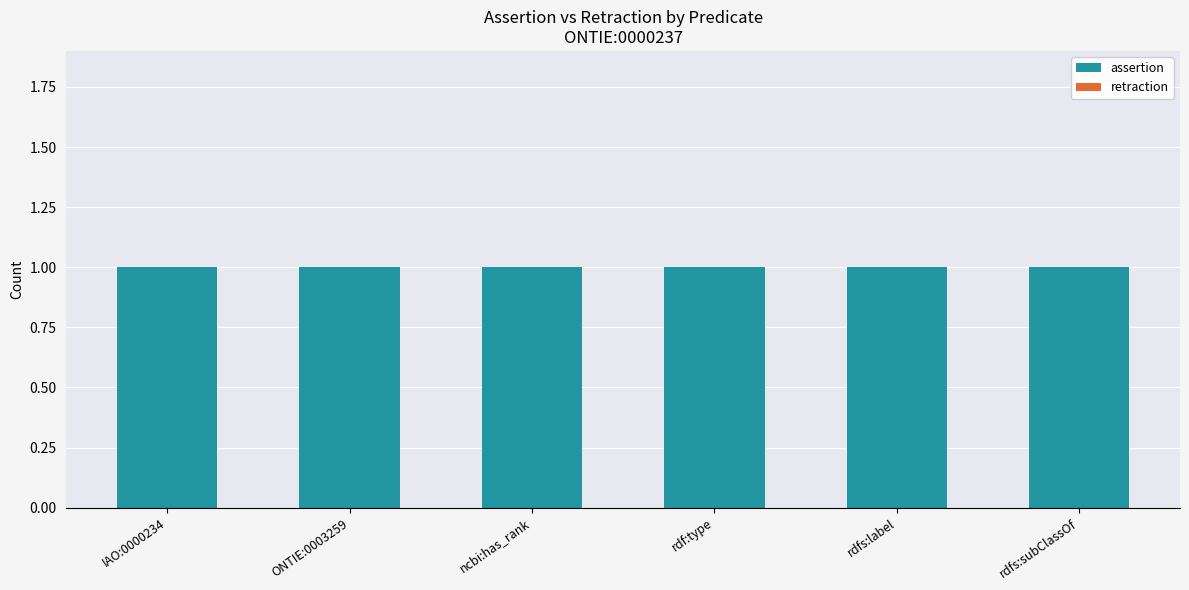

What is the spread (max minus min) of values at ONTIE:0003259?

1